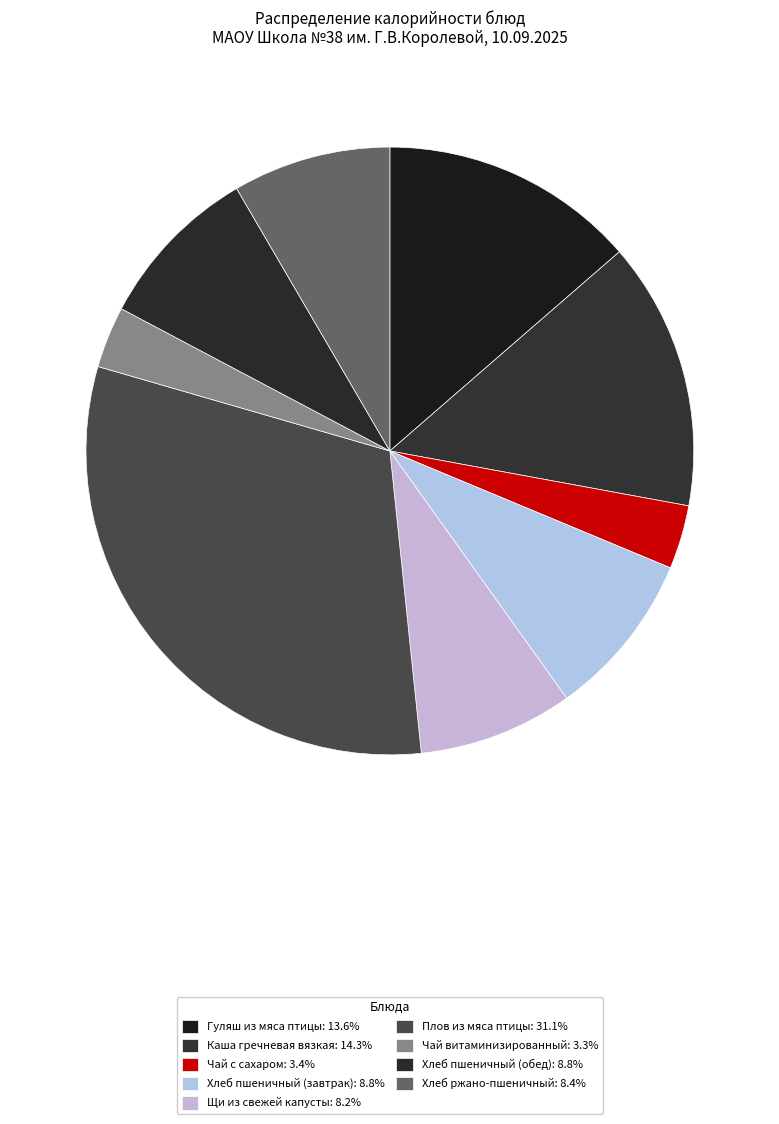

What is the change in value from Гуляш из мяса птицы to Хлеб пшеничный (завтрак)?

-56.3